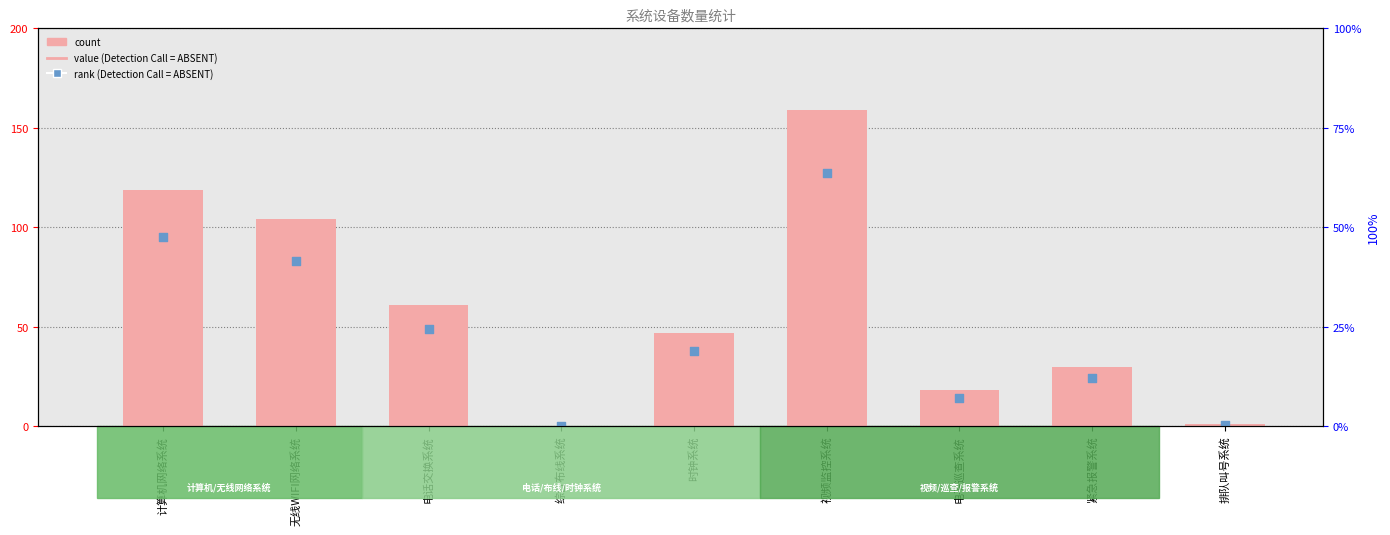

Is the value of percentile rank within the sample at 排队叫号系统 greater than the value of count at 视频监控系统?

No